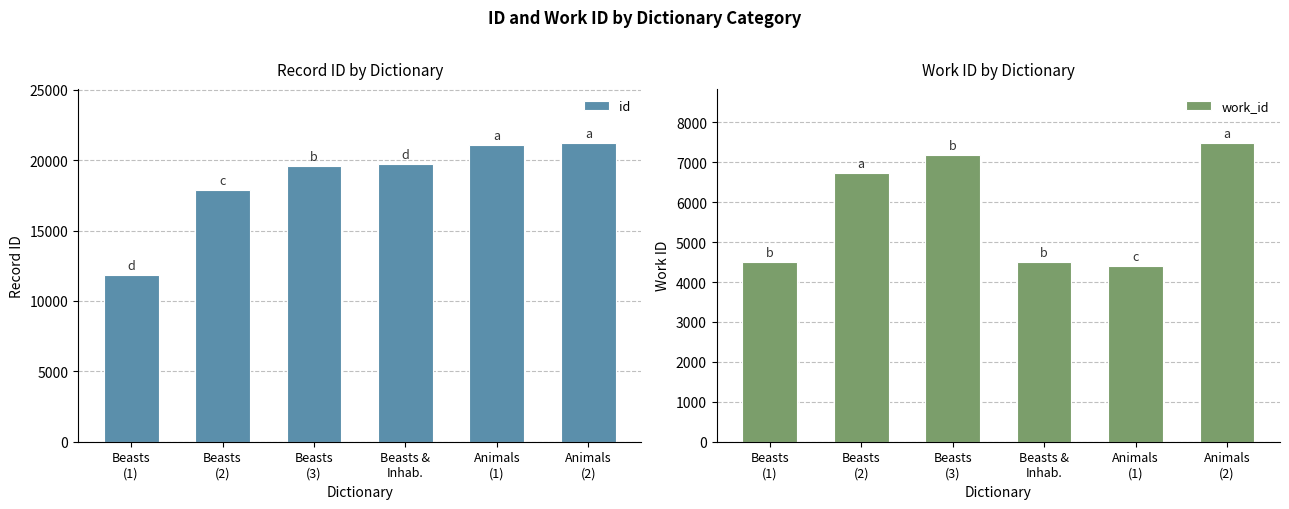

Reading left to right, extract all data points from this chart.

id: 11824	17887	19588	19746	21061	21241
work_id: 4498	6724	7187	4498	4393	7490